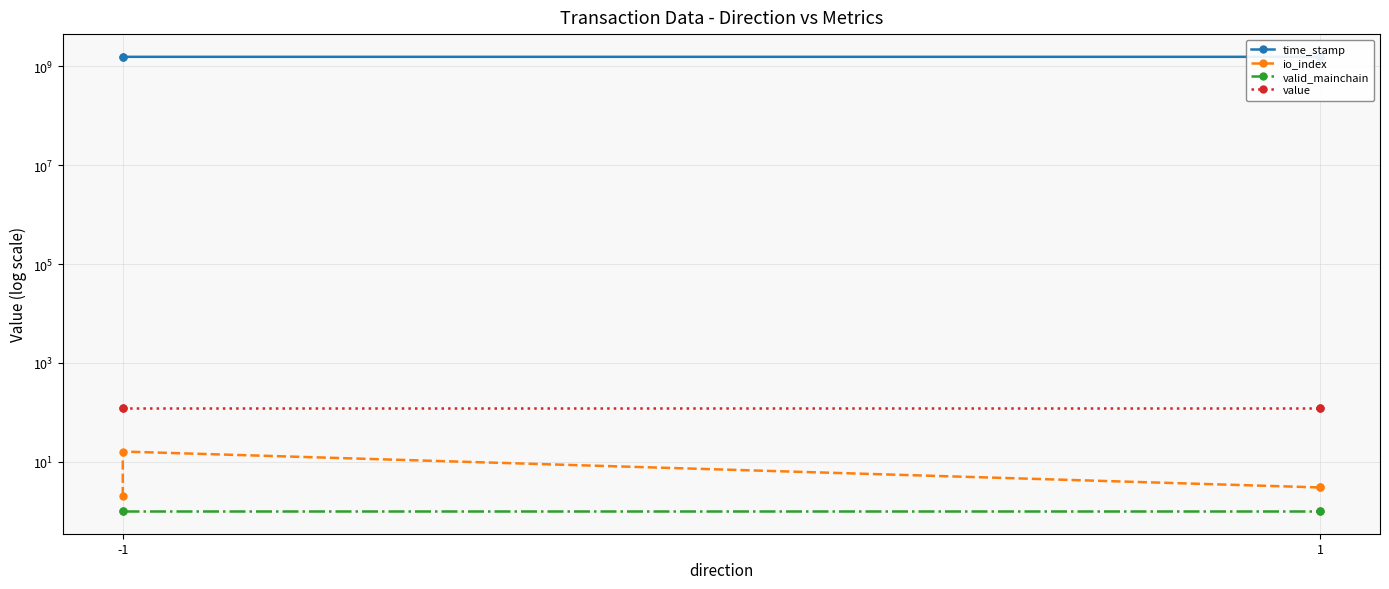

At which label is value closest to 119?

-1